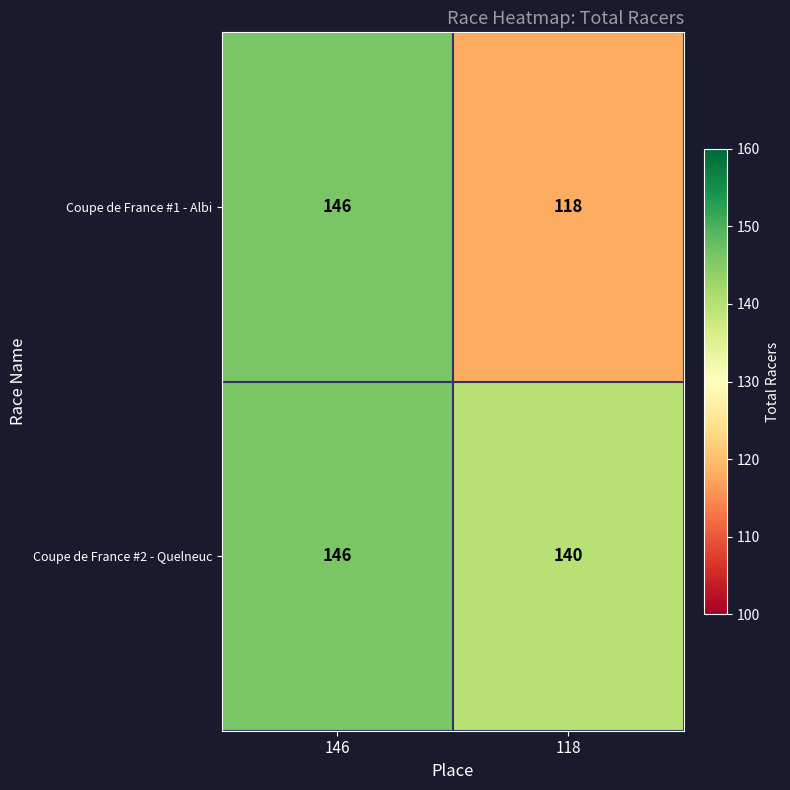

What value does the Coupe de France #2 - Quelneuc series have at 118?

140